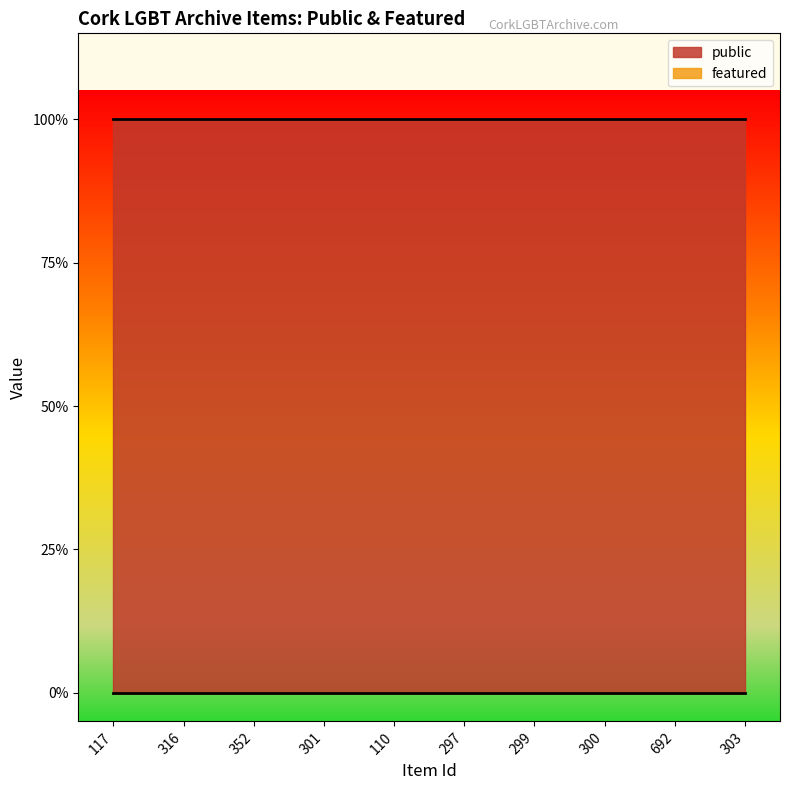

What is the maximum value shown in the chart?

1